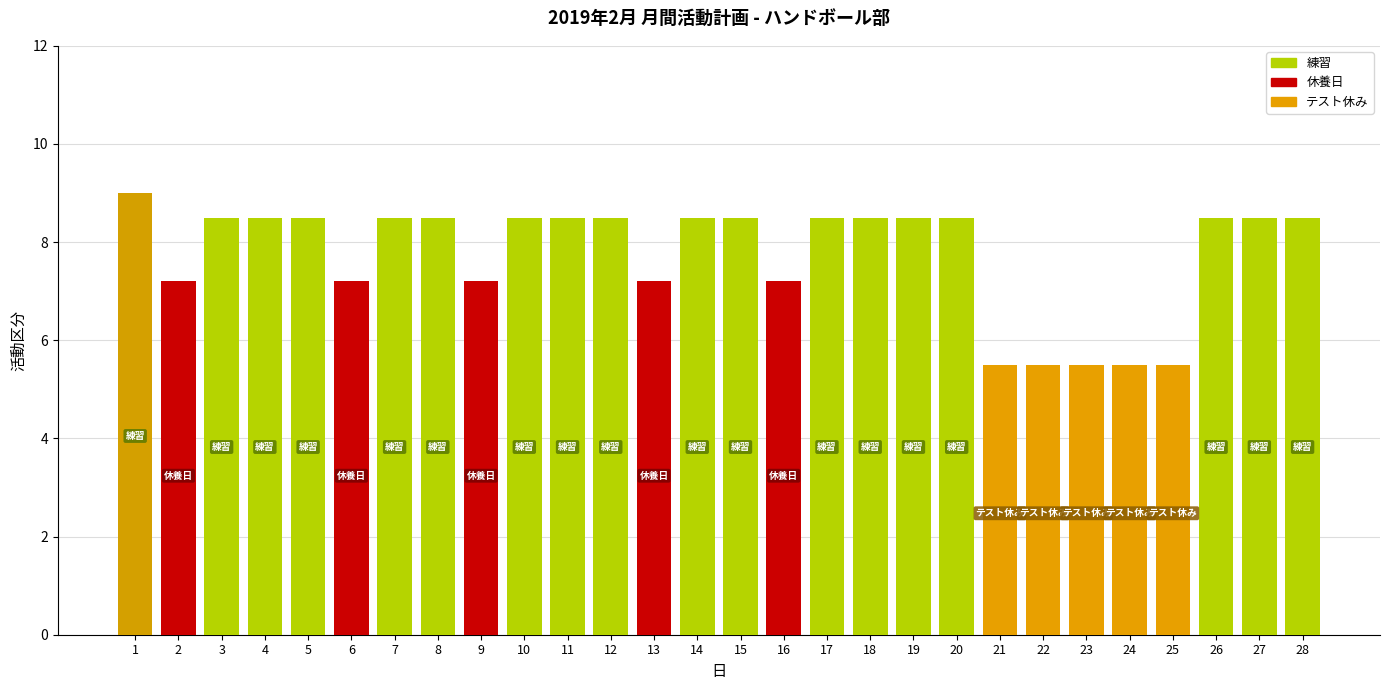

Reading left to right, list all the values displayed in this chart.

9.0	7.2	8.5	8.5	8.5	7.2	8.5	8.5	7.2	8.5	8.5	8.5	7.2	8.5	8.5	7.2	8.5	8.5	8.5	8.5	5.5	5.5	5.5	5.5	5.5	8.5	8.5	8.5